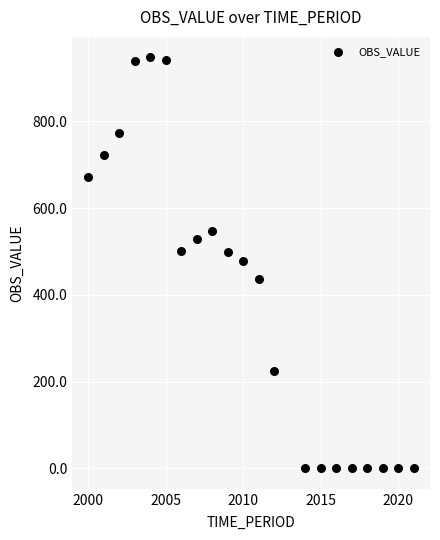

What is the range of X values (max minus min)?

21.0